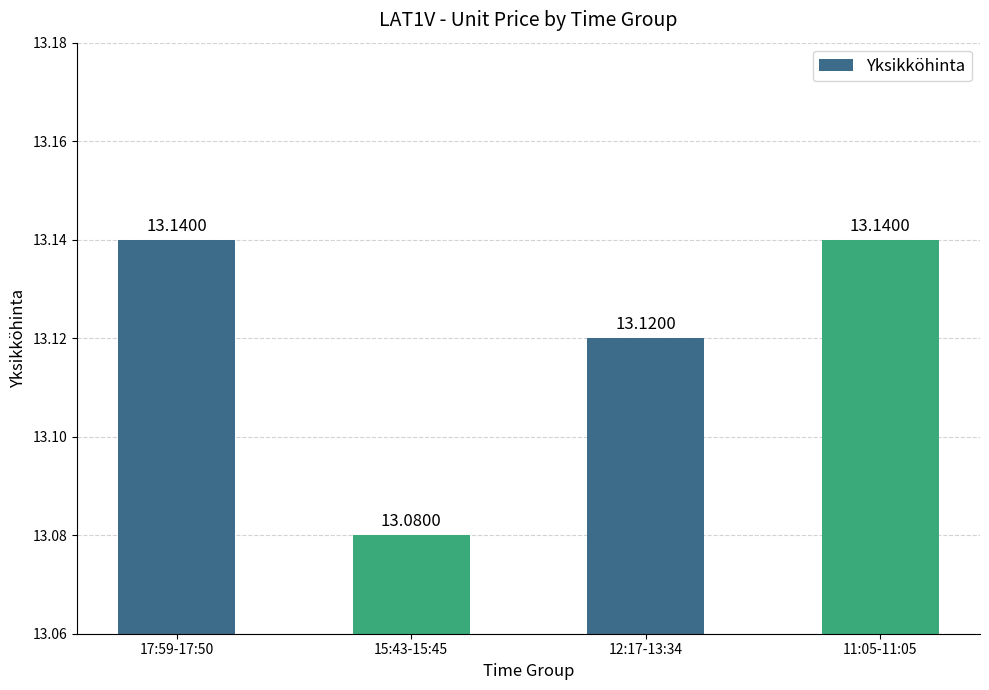

Reading left to right, what are all the values shown in this chart?

17:59-17:50=13.1	15:43-15:45=13.1	12:17-13:34=13.1	11:05-11:05=13.1